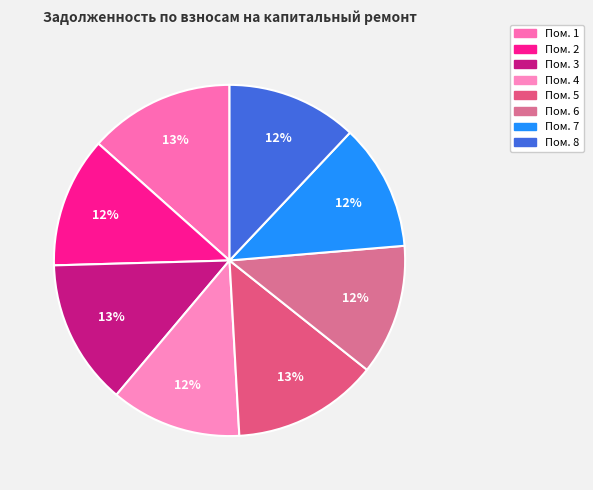

Which slice is the smallest?

7